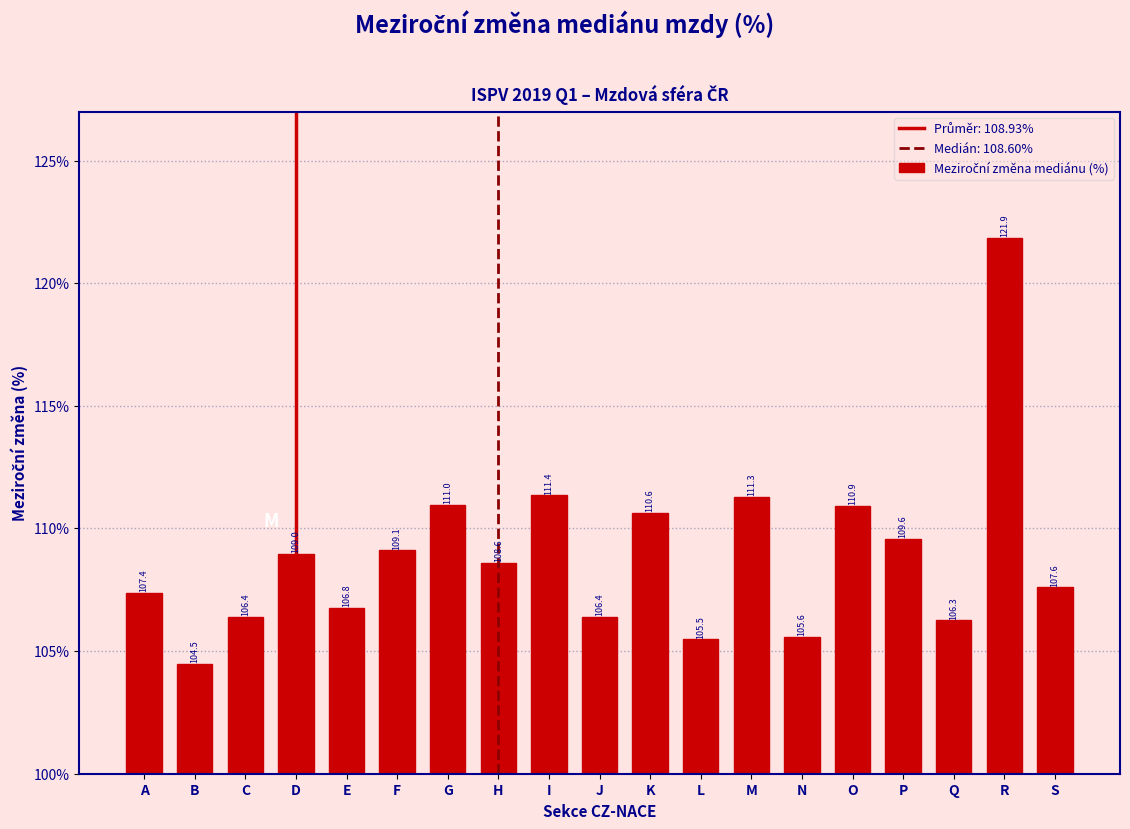

Reading left to right, list all the values displayed in this chart.

107.4	104.5	106.4	109.0	106.8	109.1	111.0	108.6	111.4	106.4	110.6	105.5	111.3	105.6	110.9	109.6	106.3	121.9	107.6